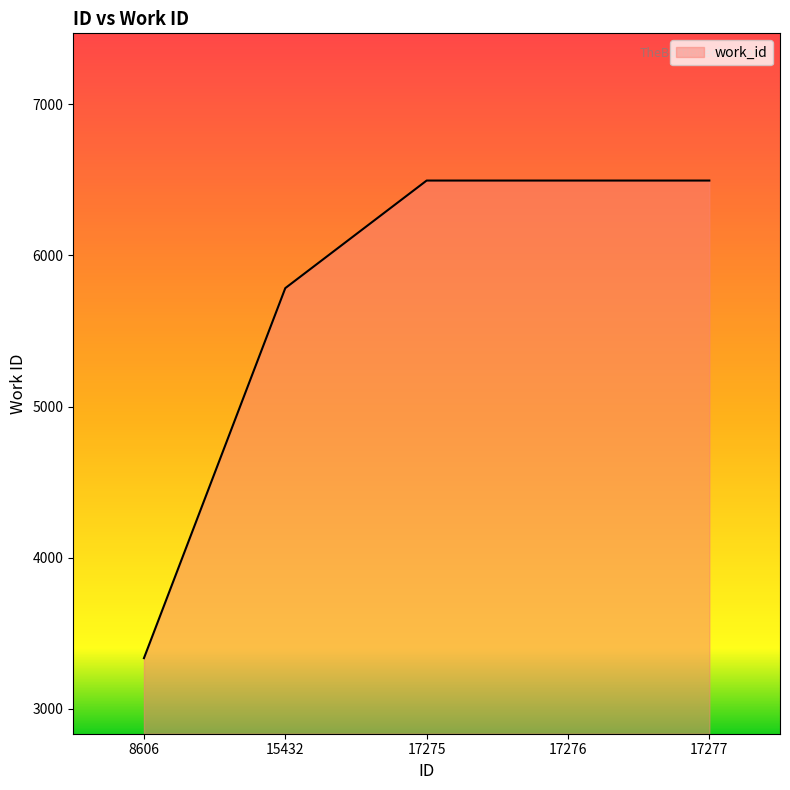

Does the chart have visible grid lines?

No